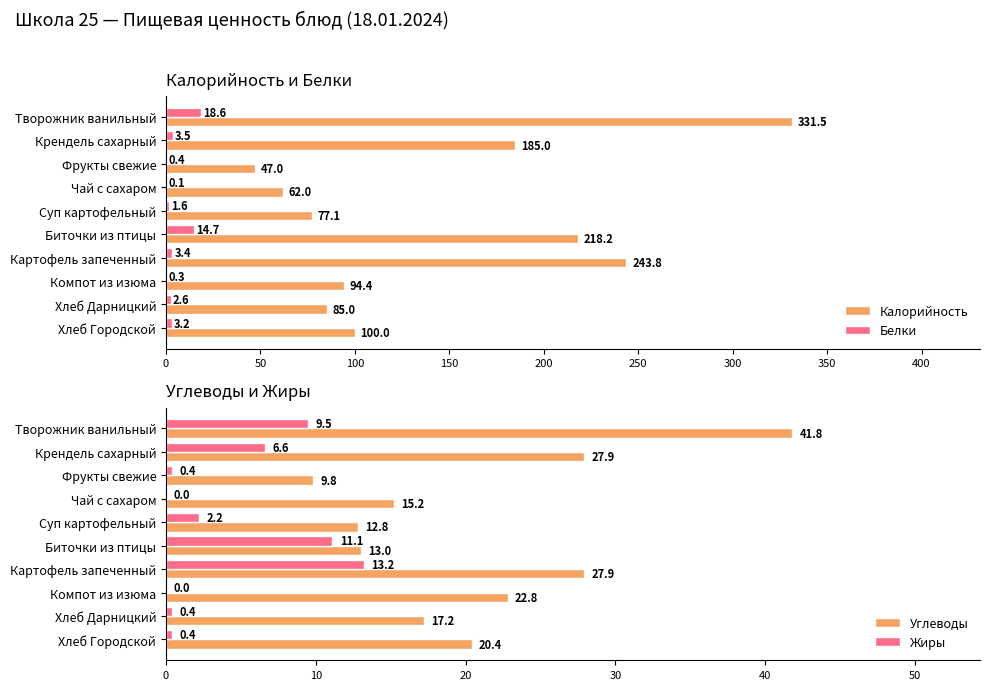

How many bars are there in each group?

4